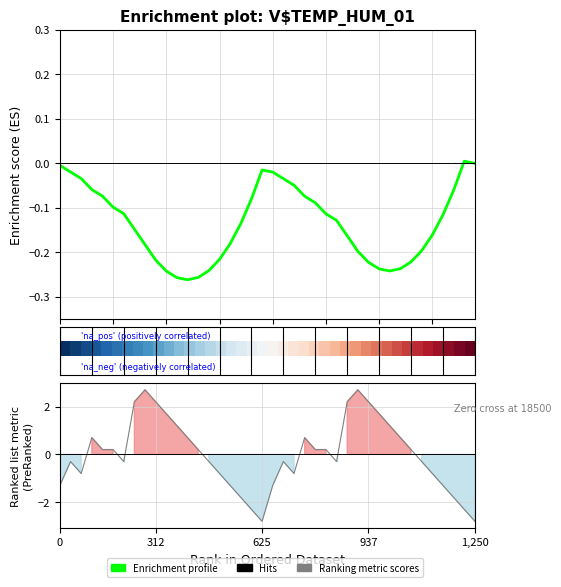

Is this an area chart (filled region under the line)?

No